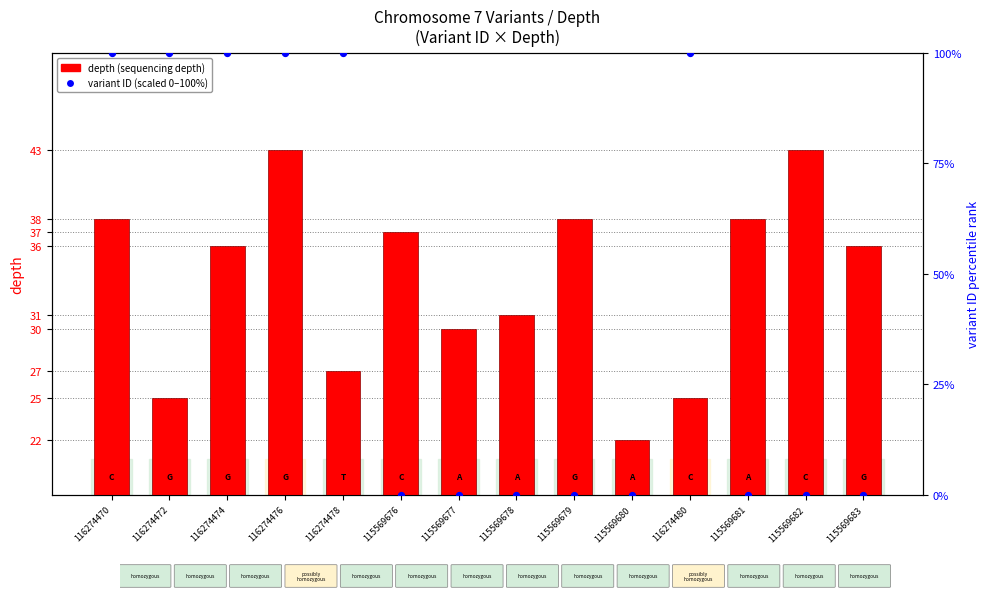

At how many categories does at least one series exceed 51?

6